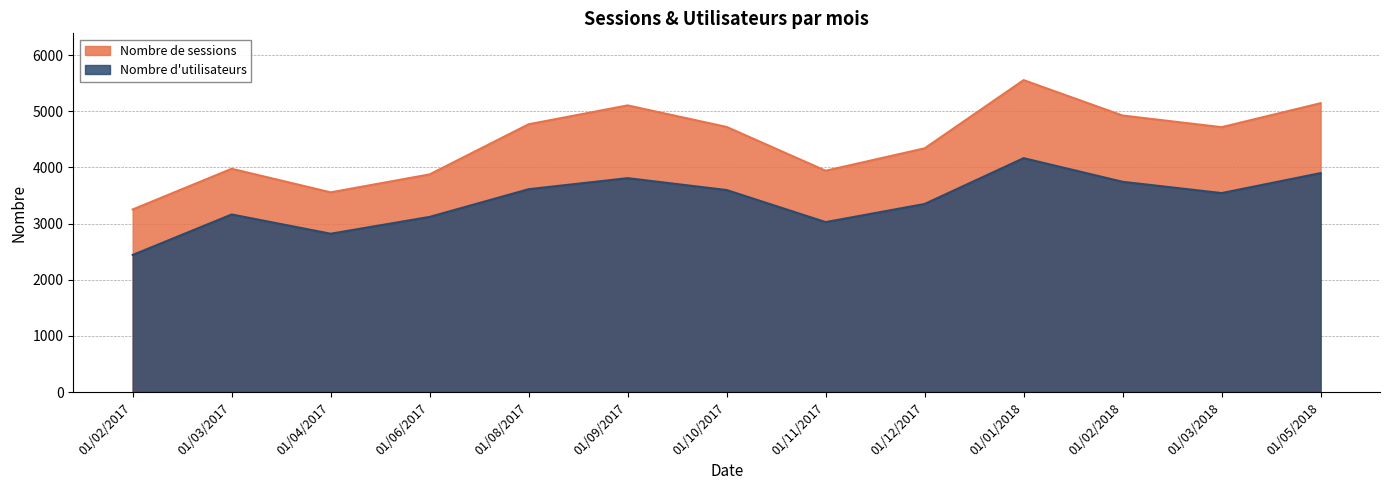

True or false: Nombre de sessions has more than 0 points higher than both neighbors.

True